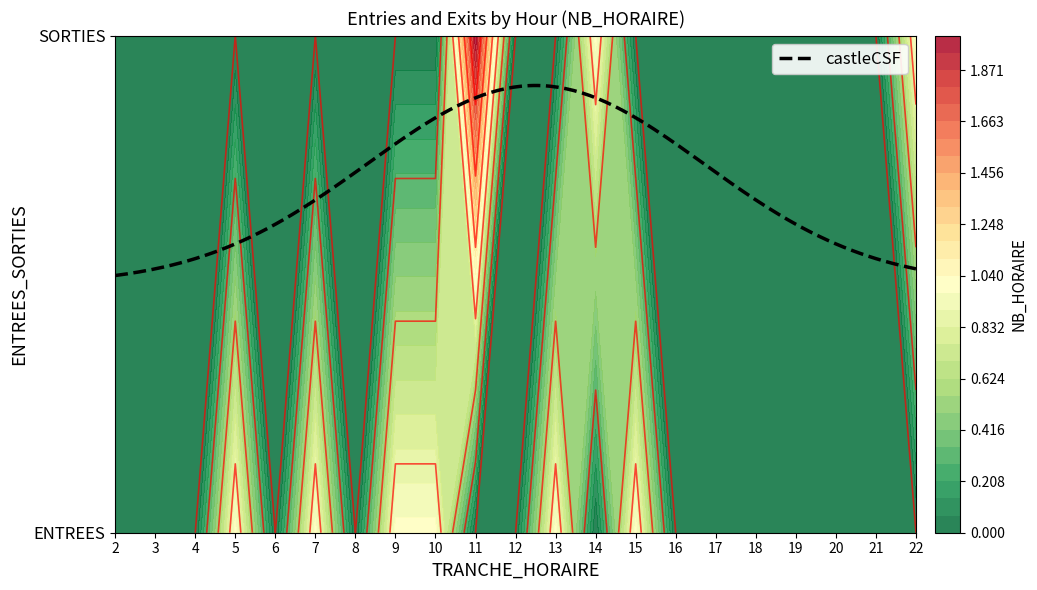

The SORTIES series shows -1 at 16. True or false?

False